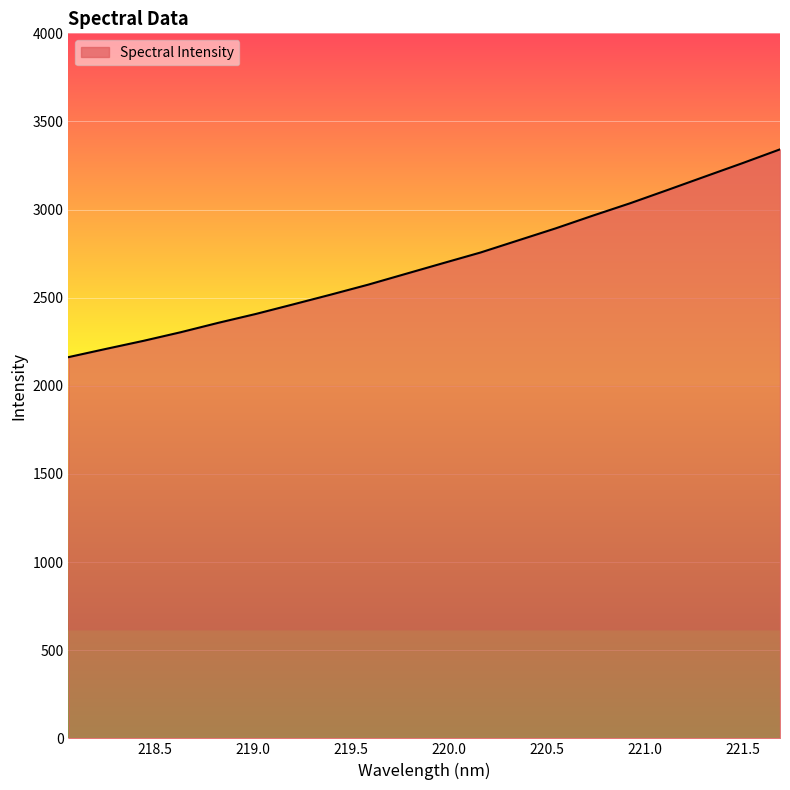

What is the maximum value shown in the chart?

3341.8